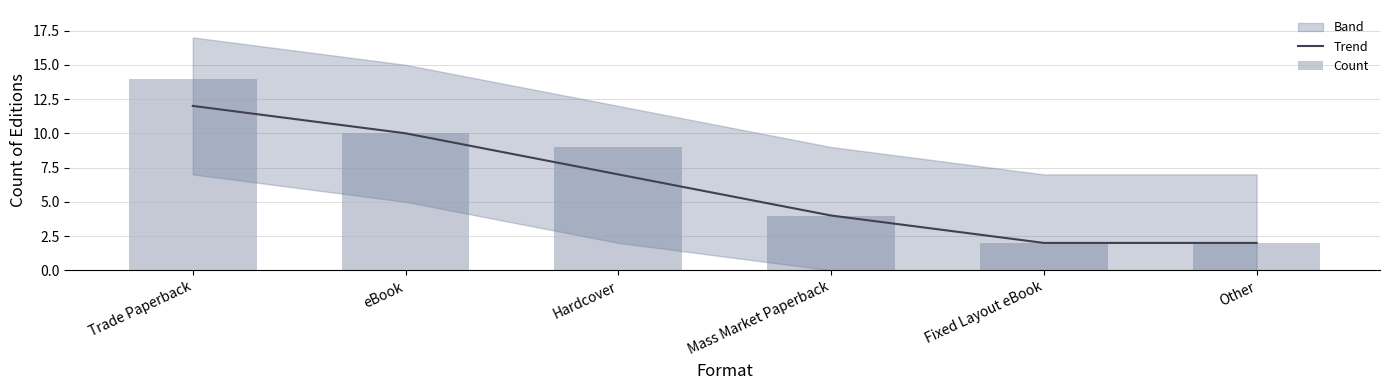

What is the difference between the maximum and second lowest values in the Count series?

12